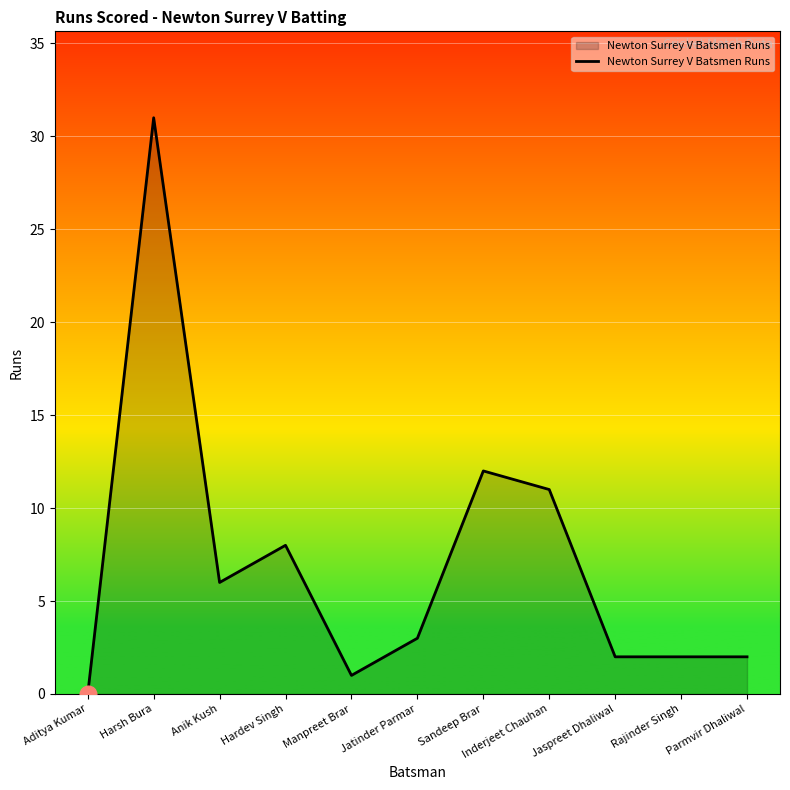

The chart shows a value of 2 at Jaspreet Dhaliwal. True or false?

True